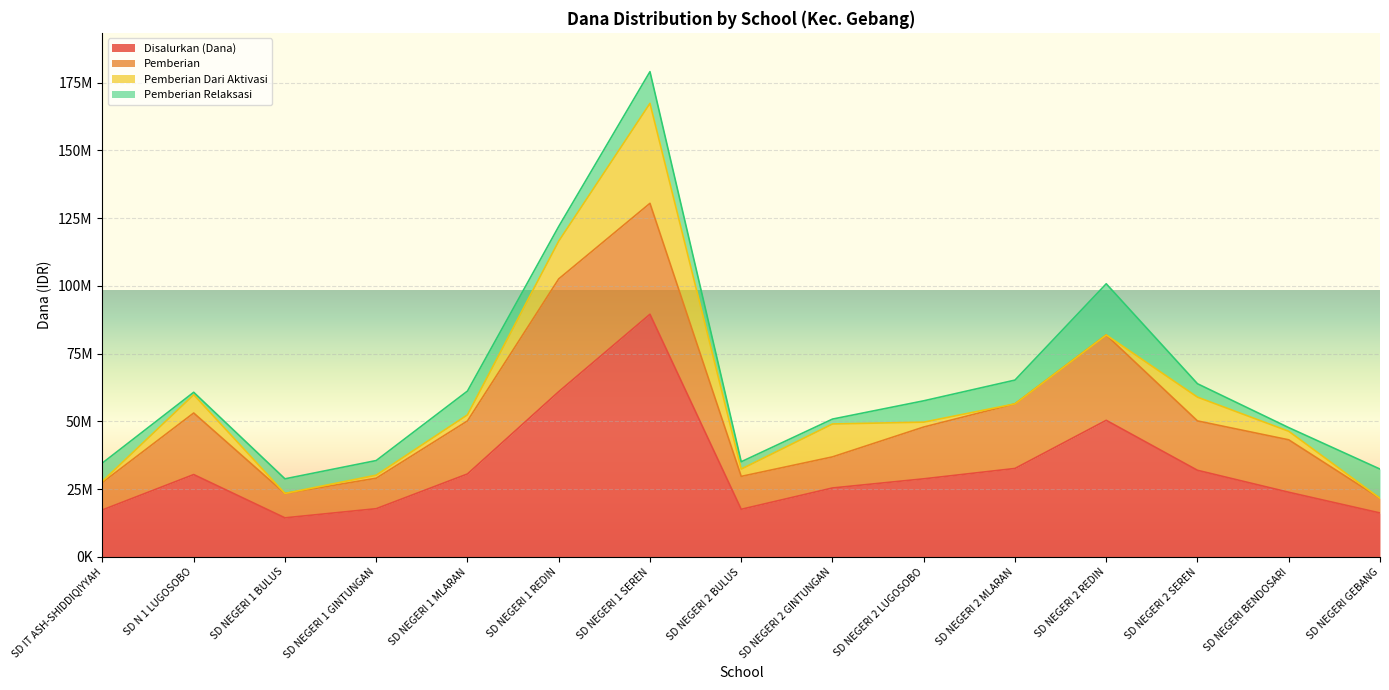

What is the spread (max minus min) of values at SD NEGERI 2 GINTUNGAN?

23625000